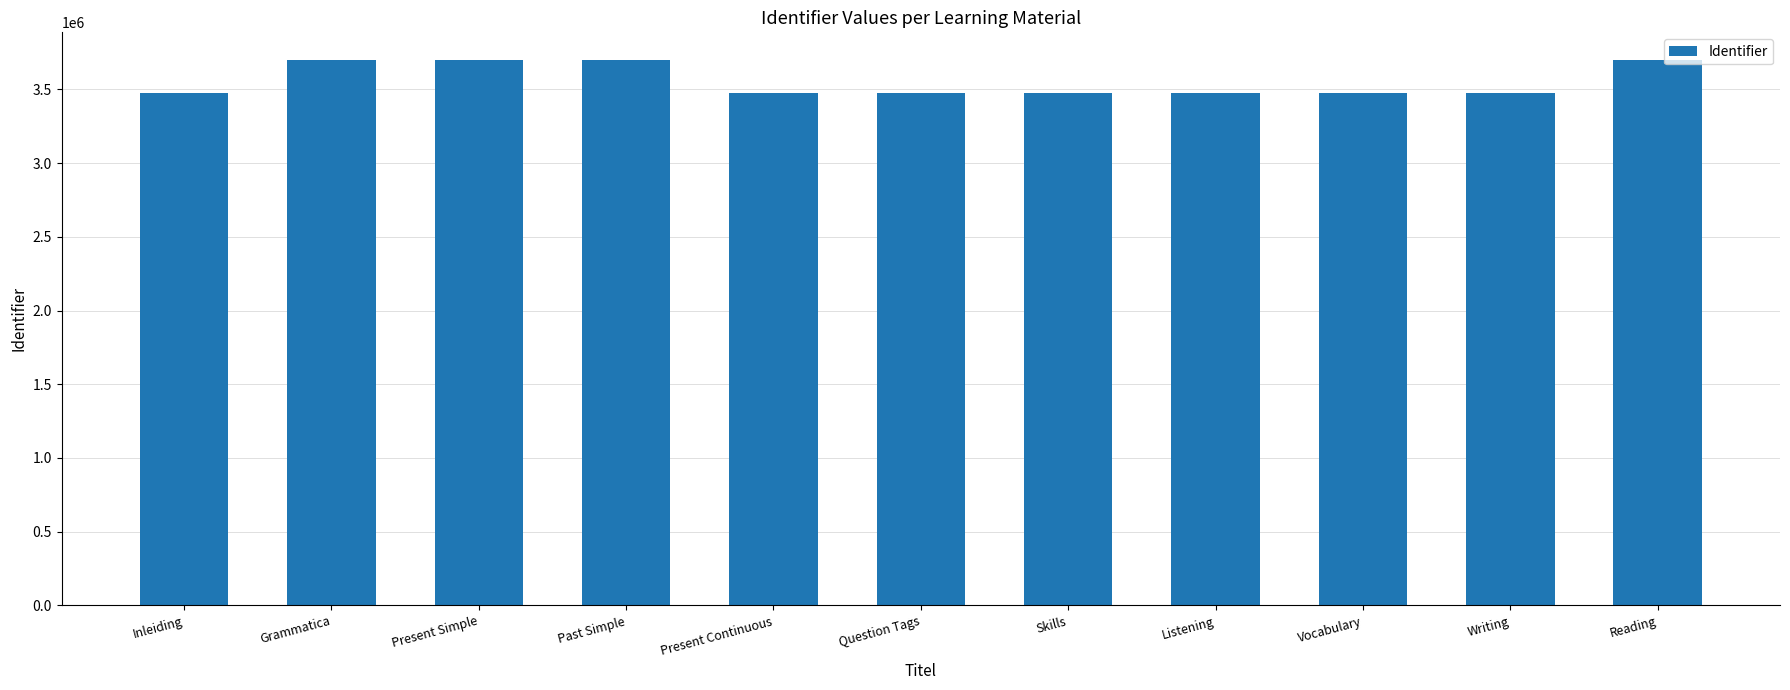

What is the approximate value at Writing, to the nearest 10?

3473920